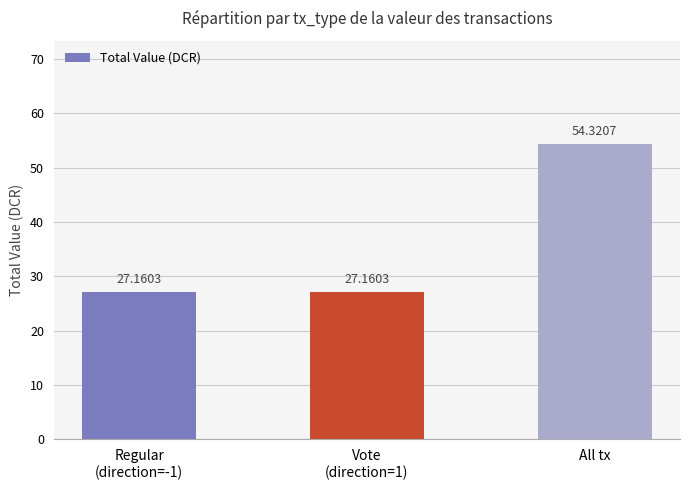

How many categories are shown in the chart?

3